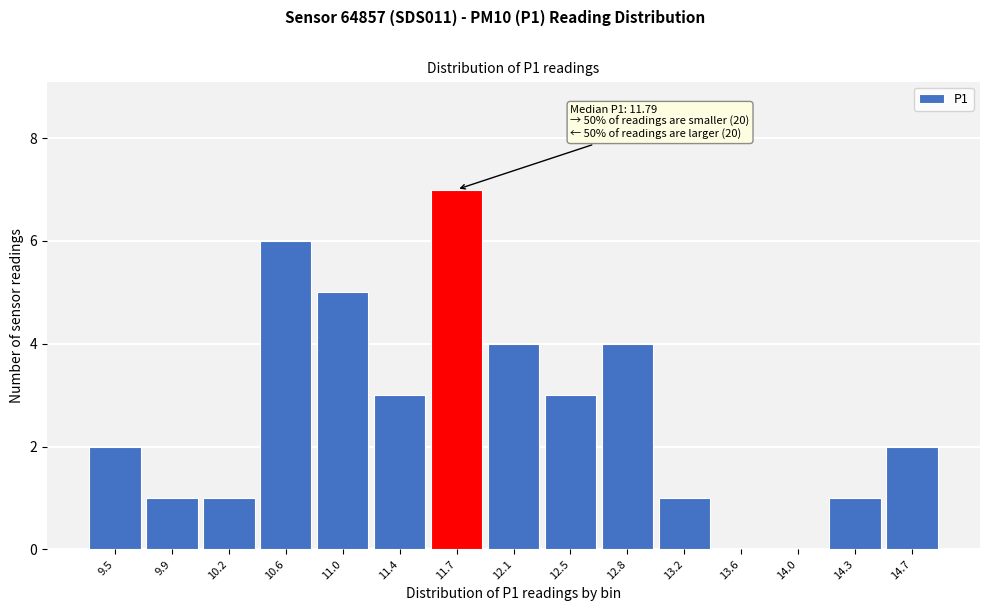

Reading left to right, transcribe all the data shown in this chart.

9.5=2	9.9=1	10.2=1	10.6=6	11.0=5	11.4=3	11.7=7	12.1=4	12.5=3	12.8=4	13.2=1	13.6=0	14.0=0	14.3=1	14.7=2